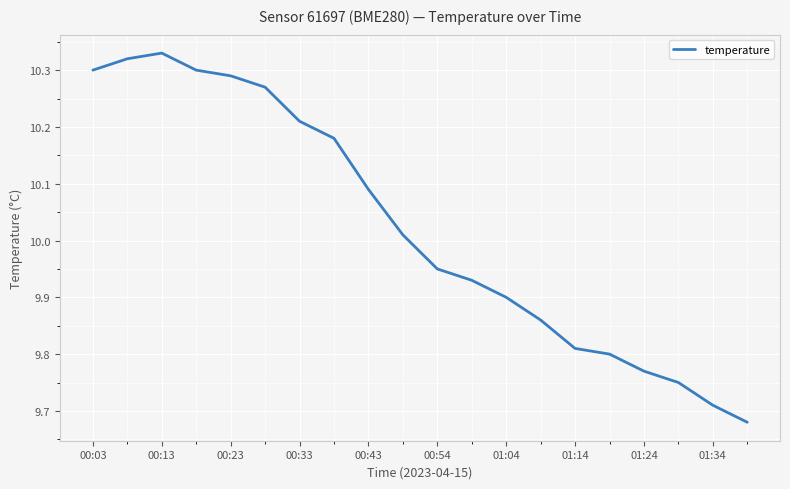

Which has a higher value, 00:43 or 00:33?

00:33